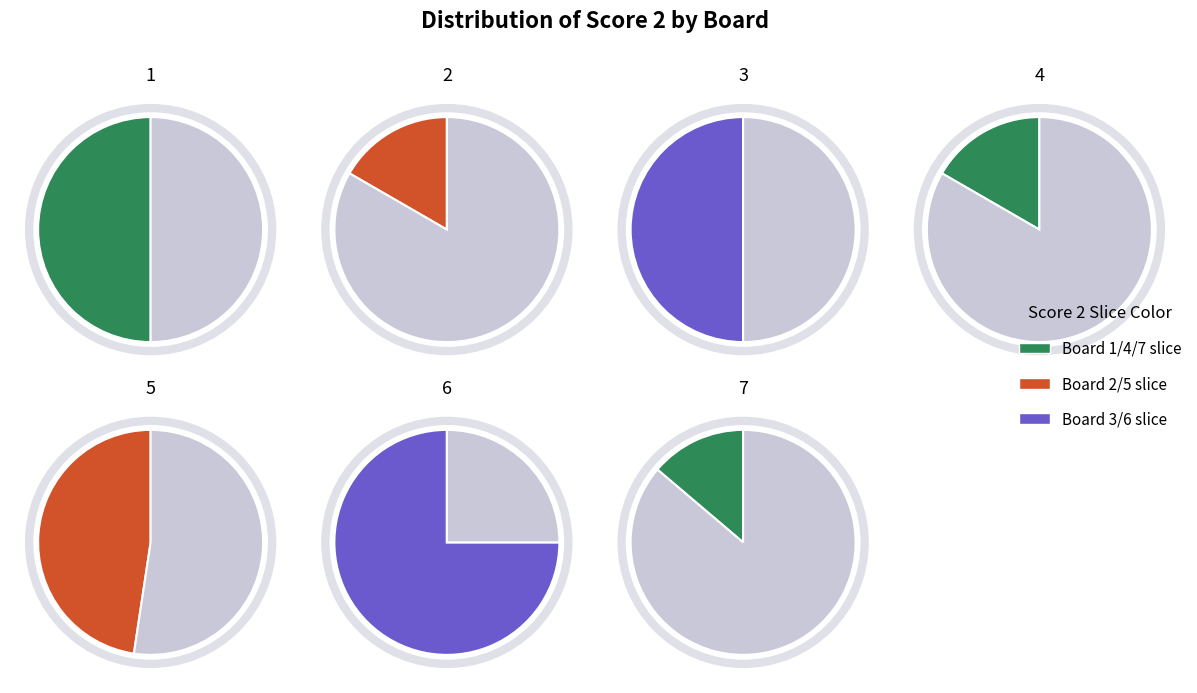

What is the largest slice in the pie chart?

6